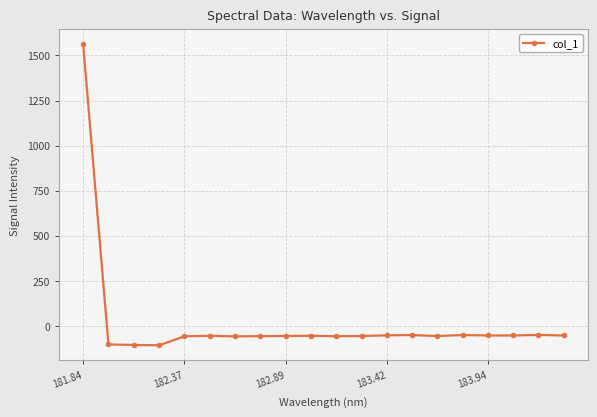

What is the greatest value displayed?

1563.6